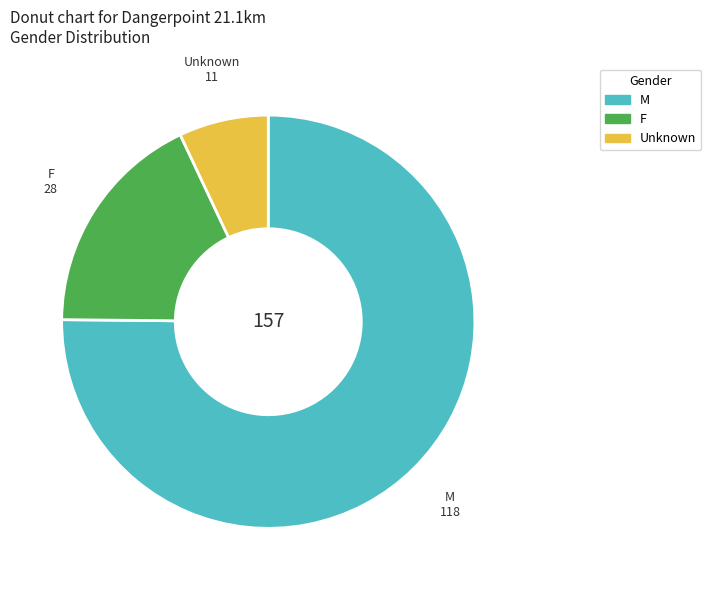

Which slice is the smallest?

Unknown